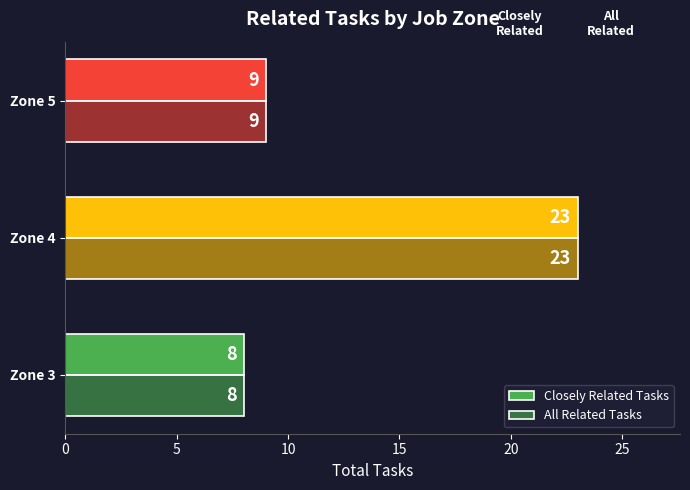

Which series has the widest spread of values?

Closely Related Tasks